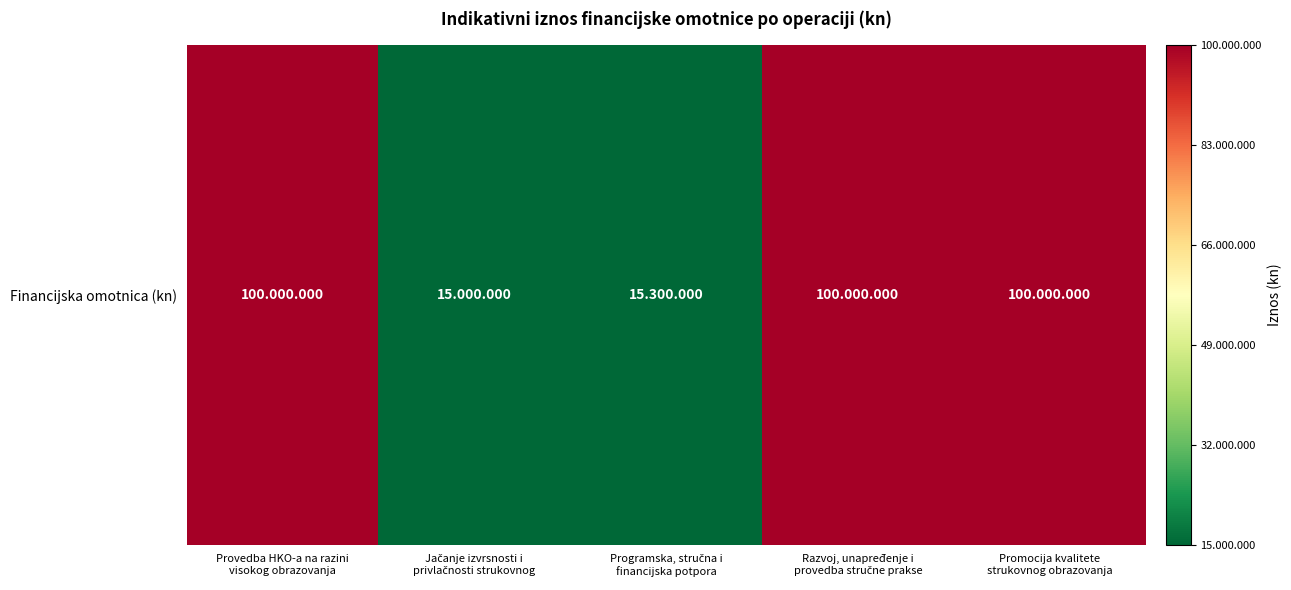

Between Provedba HKO-a na razini
visokog obrazovanja and Promocija kvalitete
strukovnog obrazovanja, which is larger?

Provedba HKO-a na razini
visokog obrazovanja